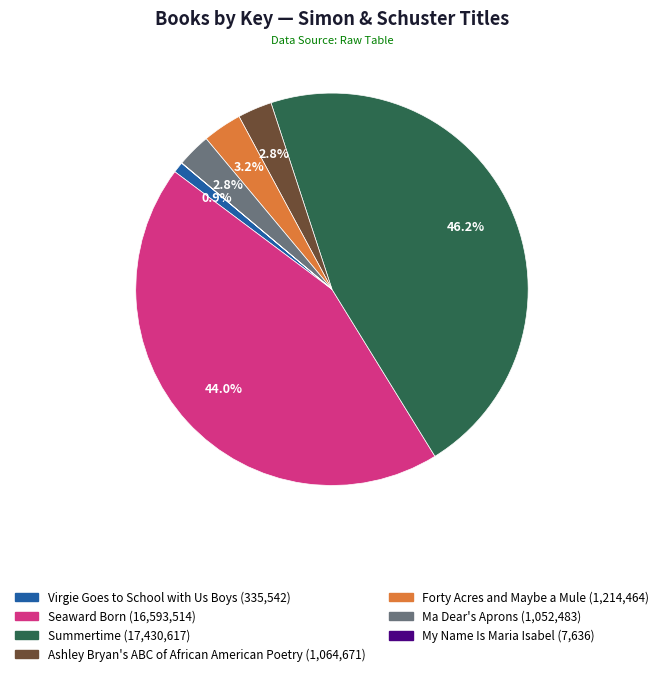

True or false: Forty Acres and Maybe a Mule accounts for 3% of the total.

True